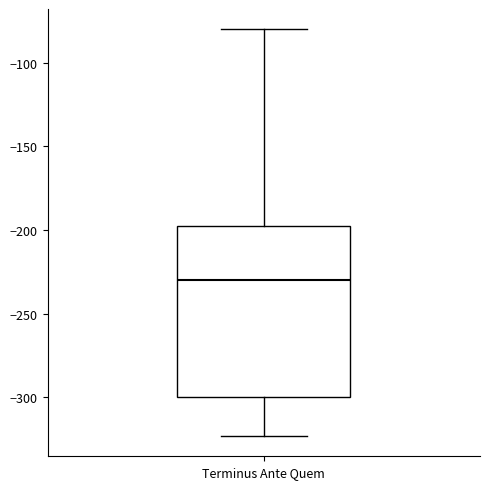

Where is the lower edge of the box for Terminus Ante Quem on the y-axis? The values are not printed on the chart, so give them approximately, as read against the axis.

-300